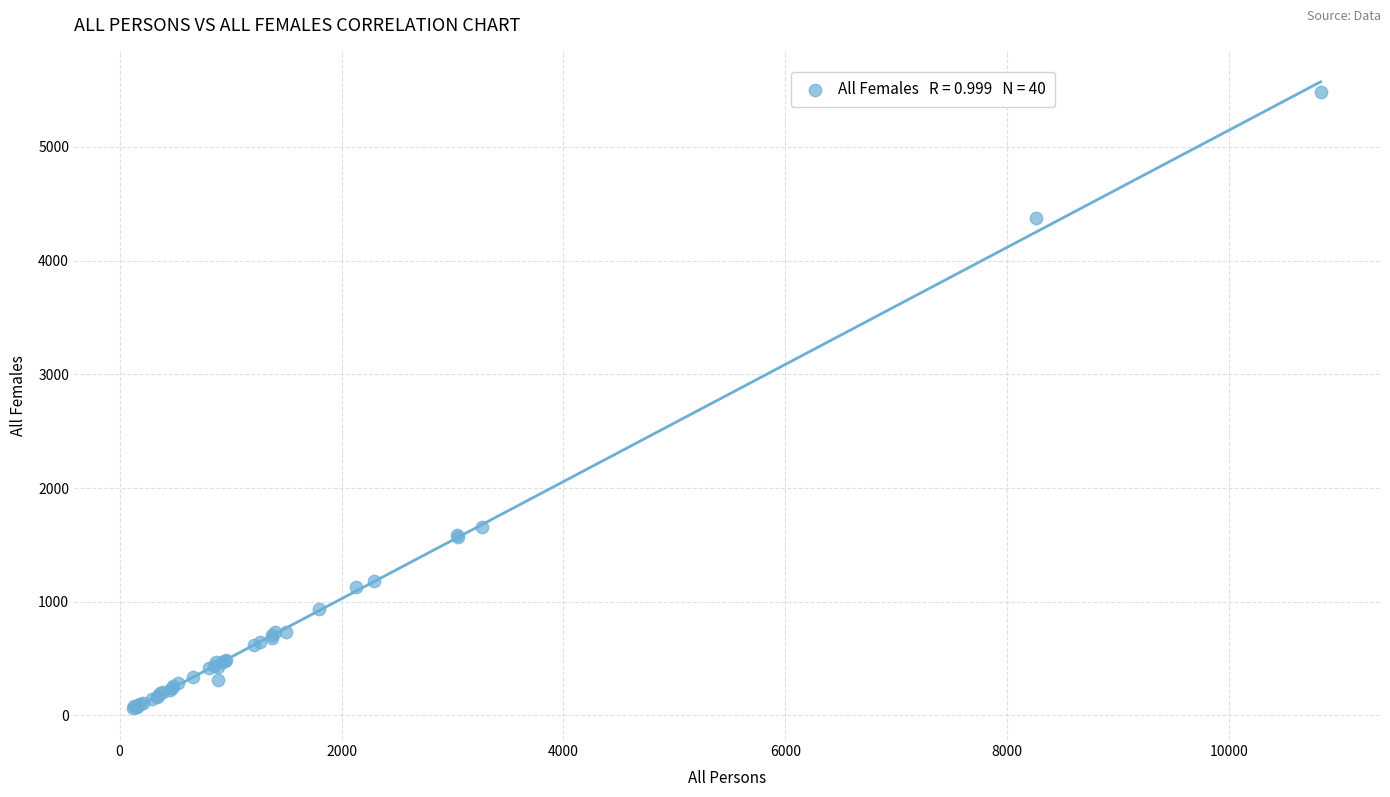

What Y value in the scatter plot is closest to 2773?

1653